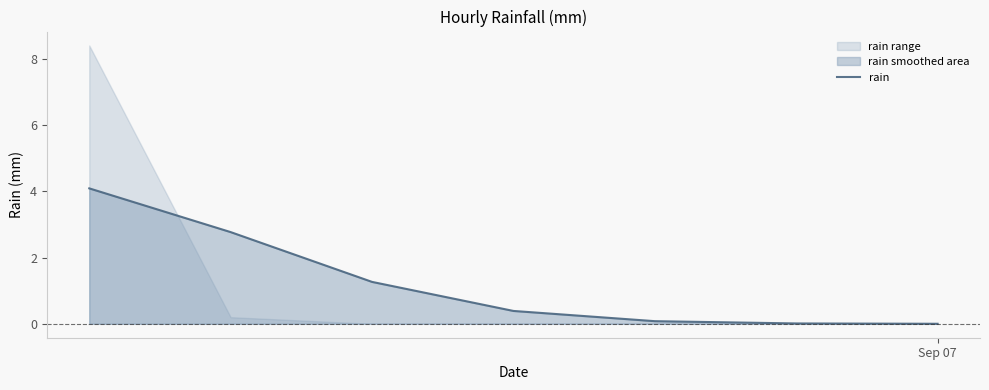

What is the difference between the second highest and second lowest values?

2.8